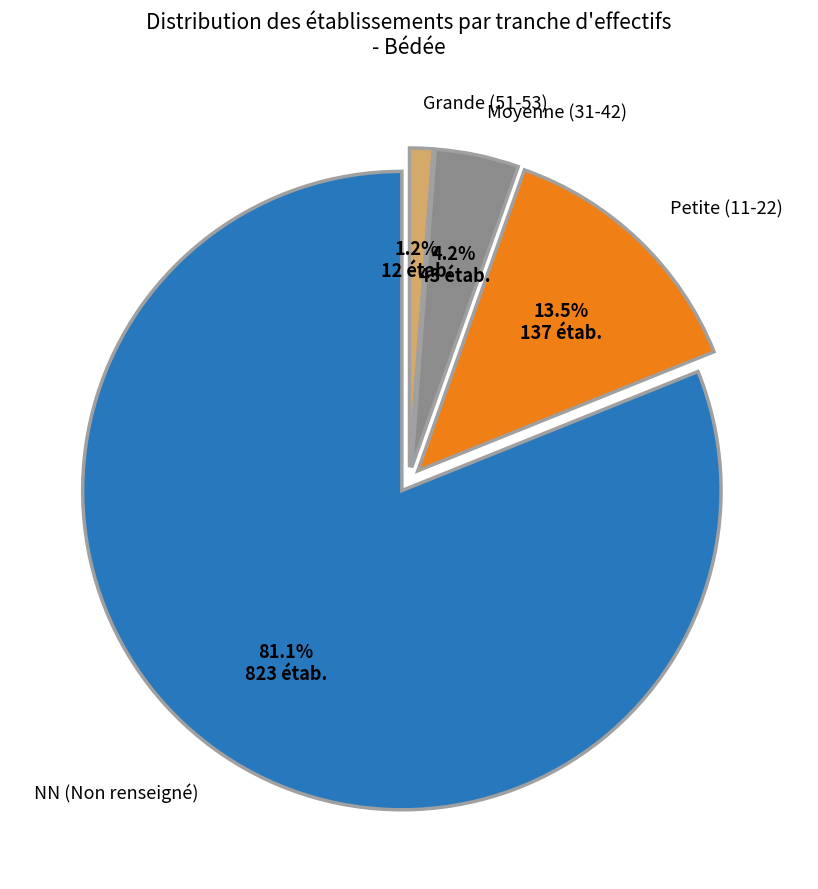

Is there a majority slice in this chart?

Yes